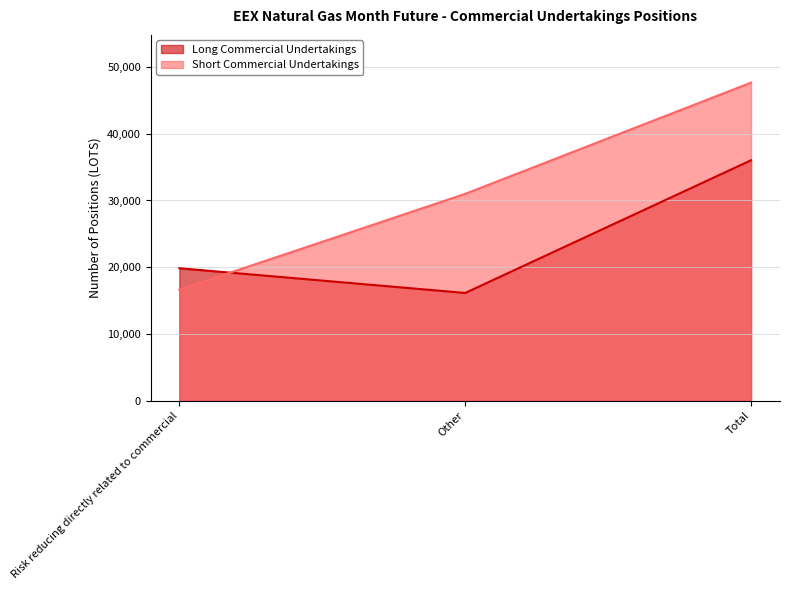

What is the value of the Short Commercial Undertakings point at the 2nd from the left?

30991